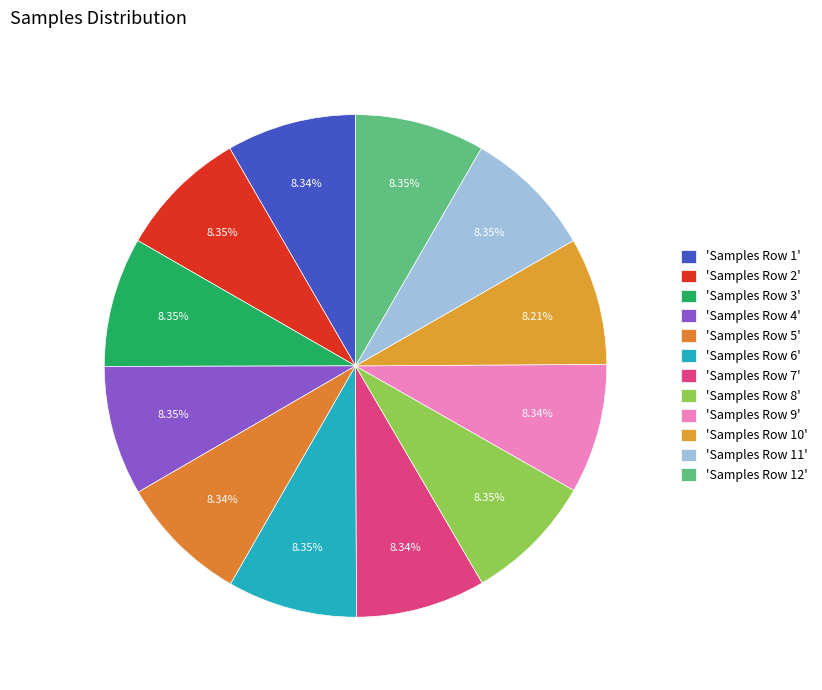

Is there any slice that represents more than half of the pie?

No